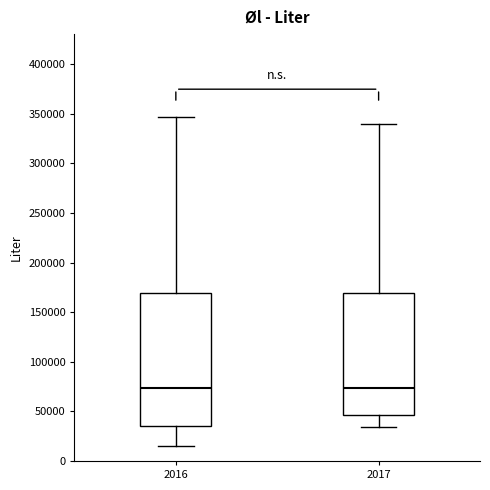

Reading left to right, read every box against the y-axis: the position of its median line, the range the box covers, and the ends of its whiskers. The values are not printed on the chart, so give them approximately, as read against the axis.

2016: median 75000, box 35000 to 170000, whiskers 15000 to 345000
2017: median 75000, box 45000 to 170000, whiskers 35000 to 340000